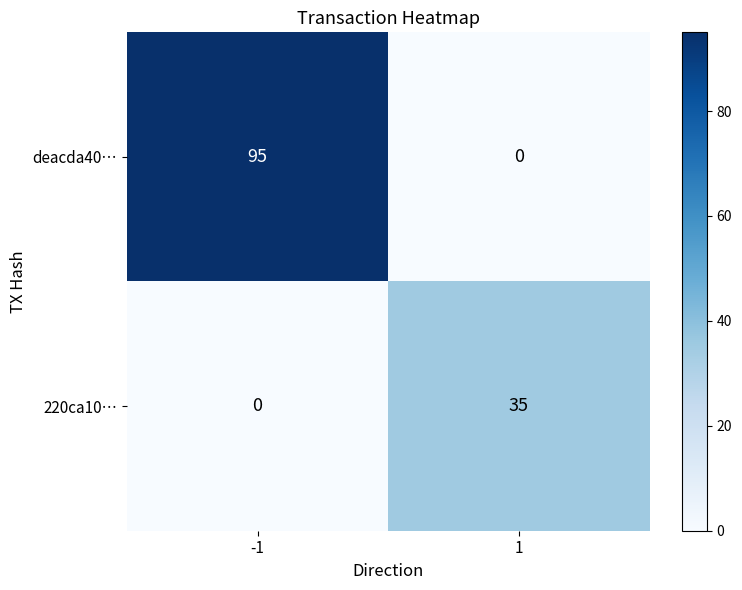

List the series in order of their peak value, highest first.

deacda40…, 220ca10…